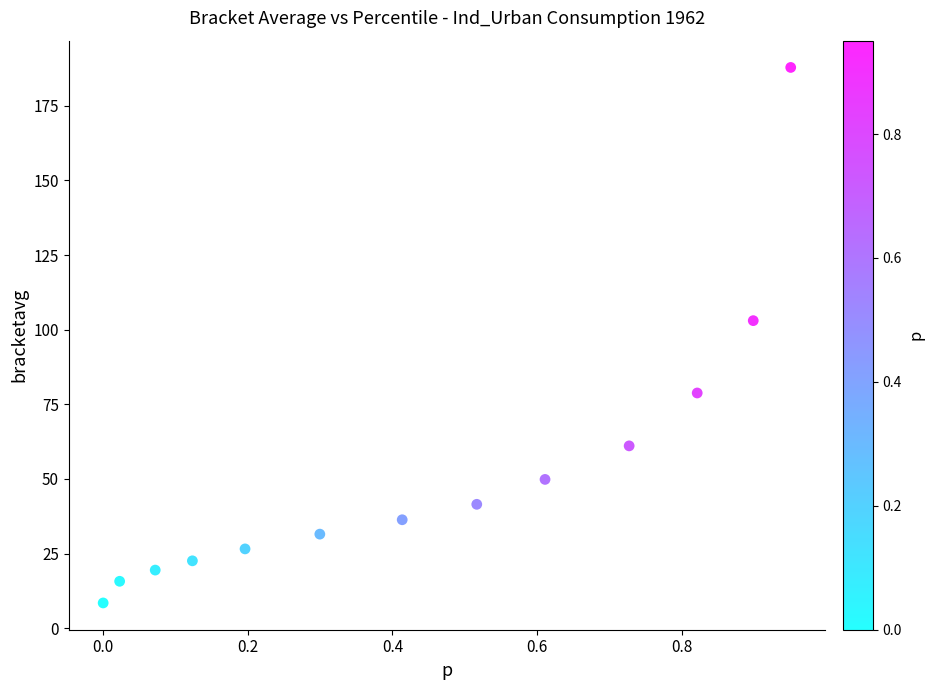

What is the range of X values (max minus min)?

1.0